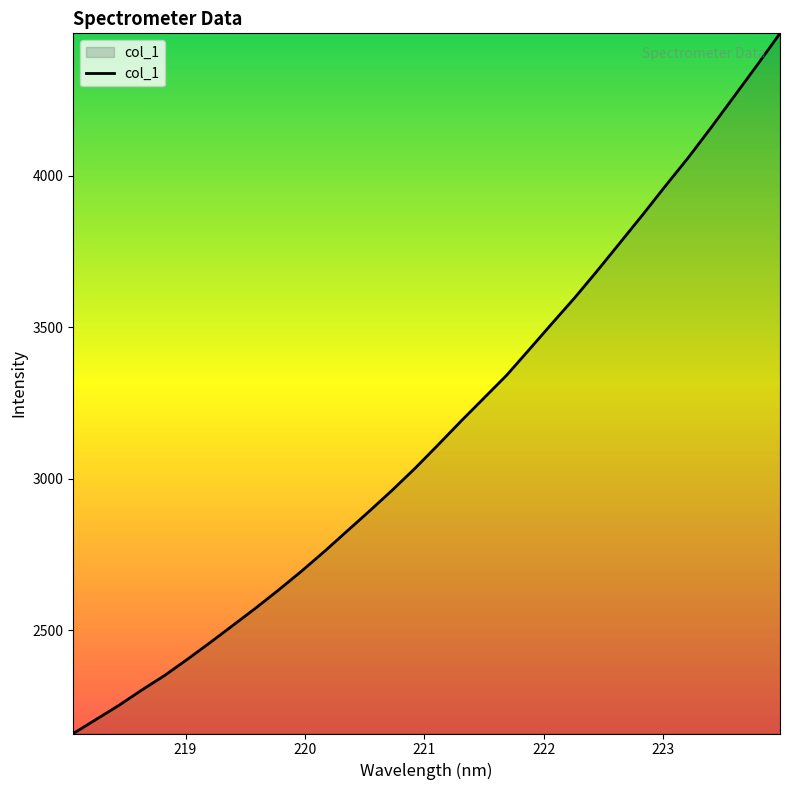

What is the maximum value shown in the chart?

4469.6